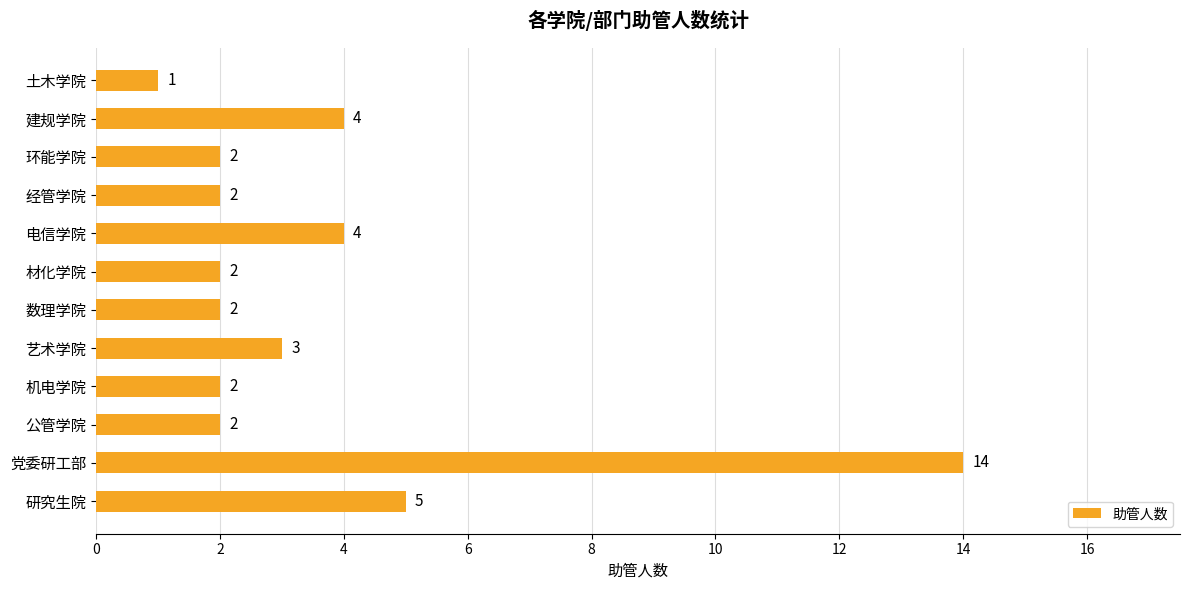

What is the average value?

4